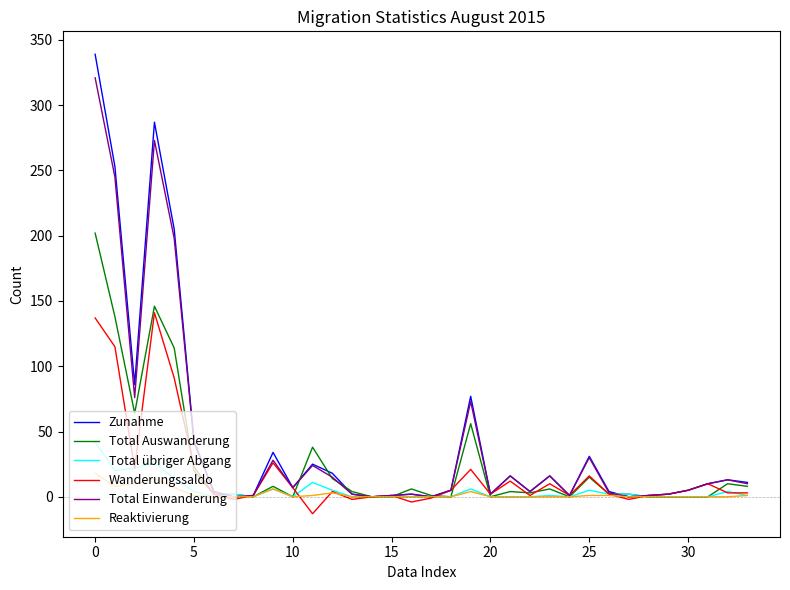

List the series in order of their peak value, highest first.

Zunahme, Total Einwanderung, Total Auswanderung, Wanderungssaldo, Total übriger Abgang, Reaktivierung